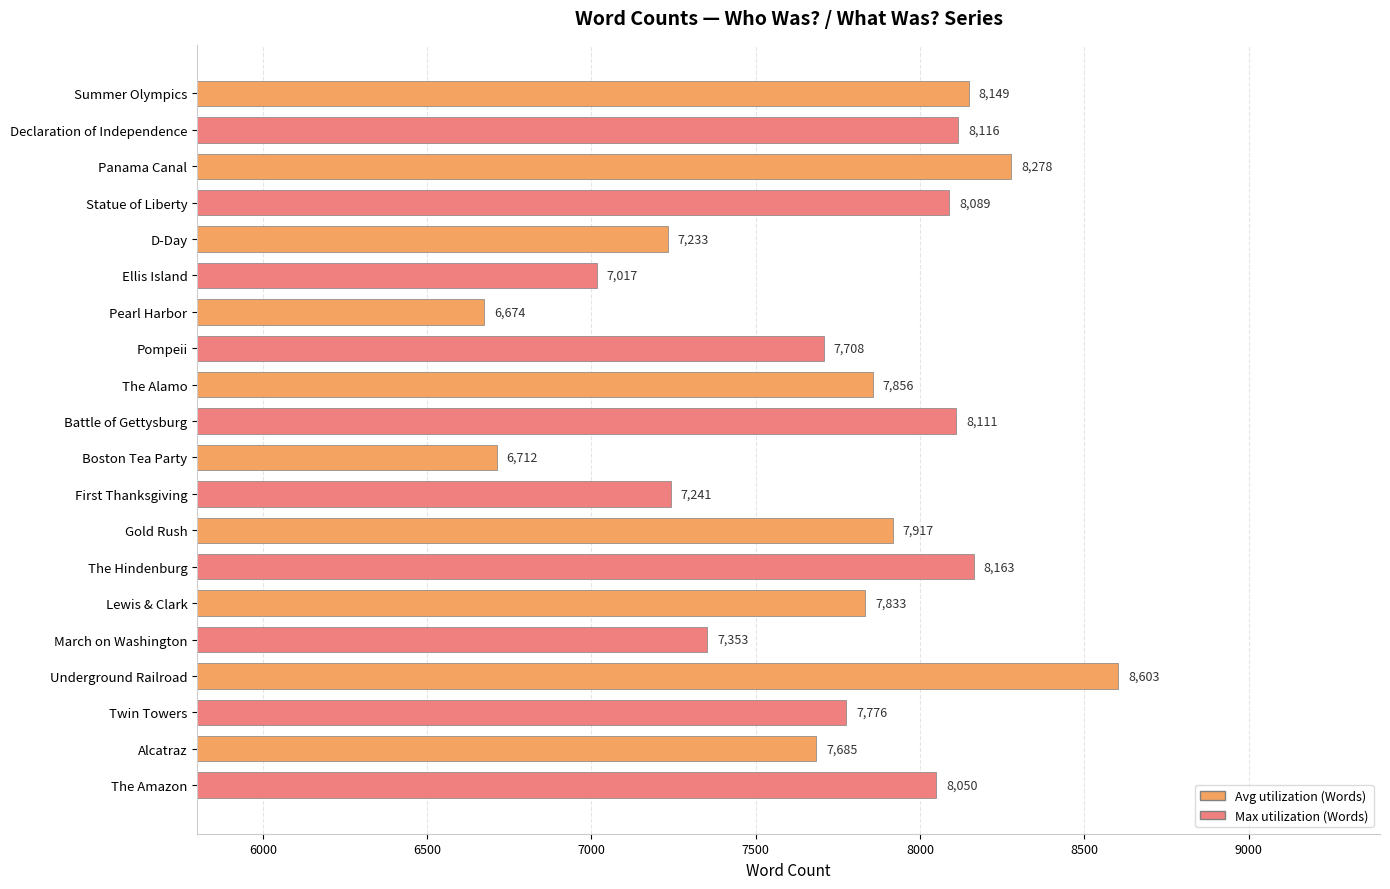

Reading top to bottom, transcribe all the data shown in this chart.

Summer Olympics=8149	Declaration of Independence=8116	Panama Canal=8278	Statue of Liberty=8089	D-Day=7233	Ellis Island=7017	Pearl Harbor=6674	Pompeii=7708	The Alamo=7856	Battle of Gettysburg=8111	Boston Tea Party=6712	First Thanksgiving=7241	Gold Rush=7917	The Hindenburg=8163	Lewis & Clark=7833	March on Washington=7353	Underground Railroad=8603	Twin Towers=7776	Alcatraz=7685	The Amazon=8050